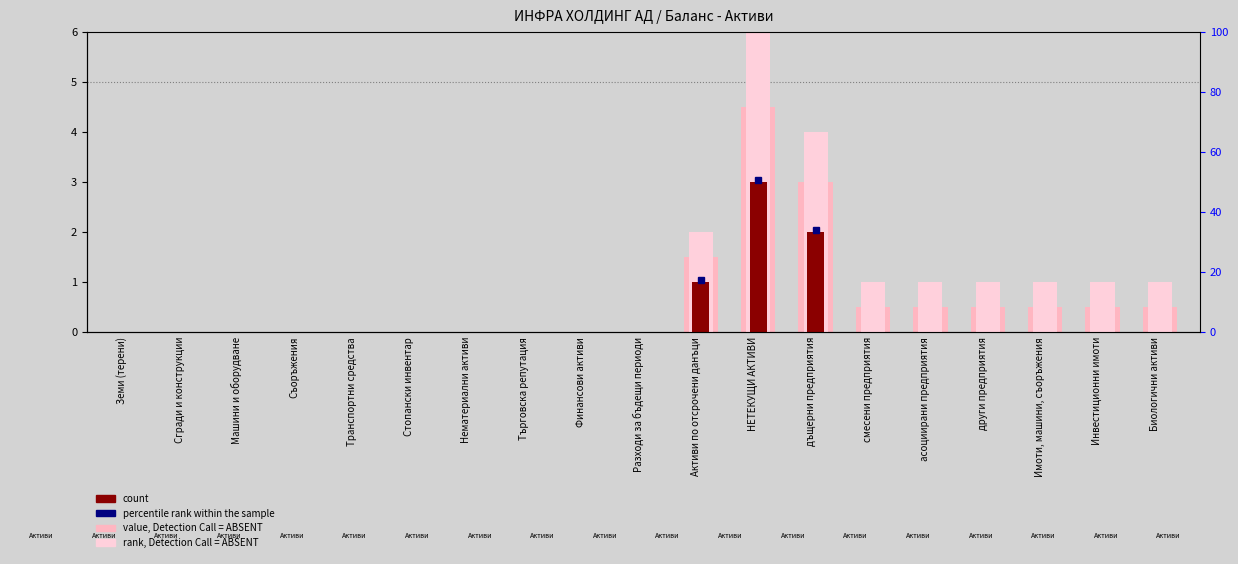

Rank the series at Нематериални активи from lowest to highest value.

value, Detection Call = ABSENT, rank, Detection Call = ABSENT, count